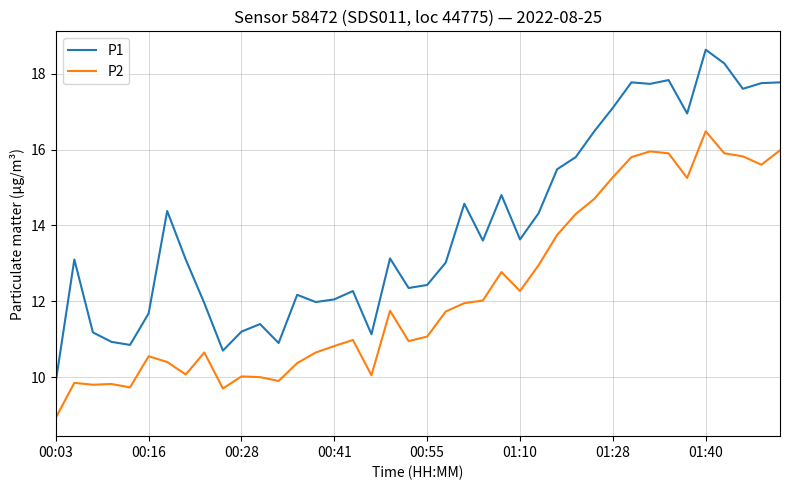

How many lines are shown in the chart?

2